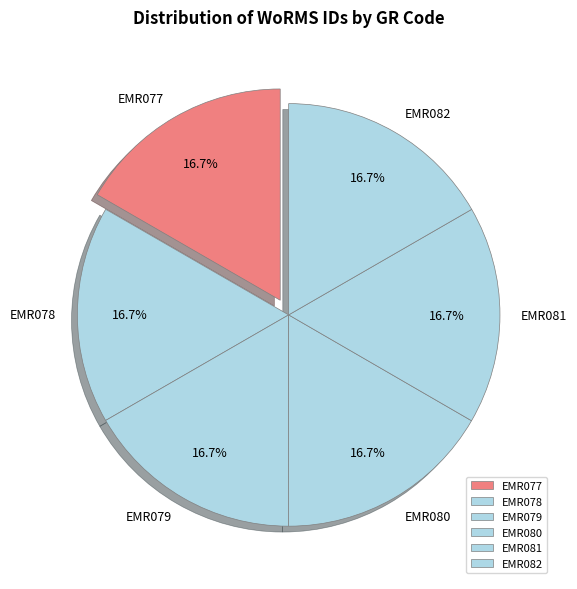

What is the ratio of the value at EMR078 to the value at EMR082?

1.0